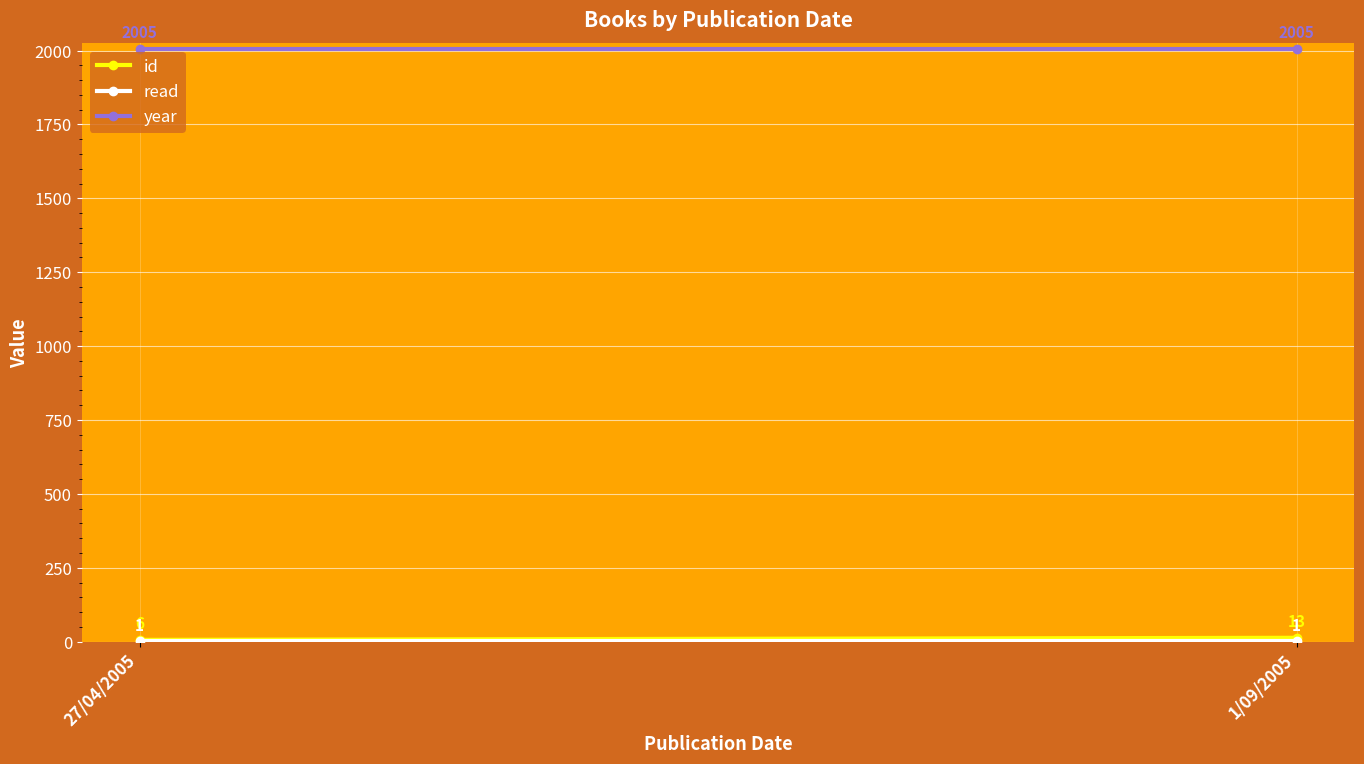

What is the spread (max minus min) of values at 1/09/2005?

2004